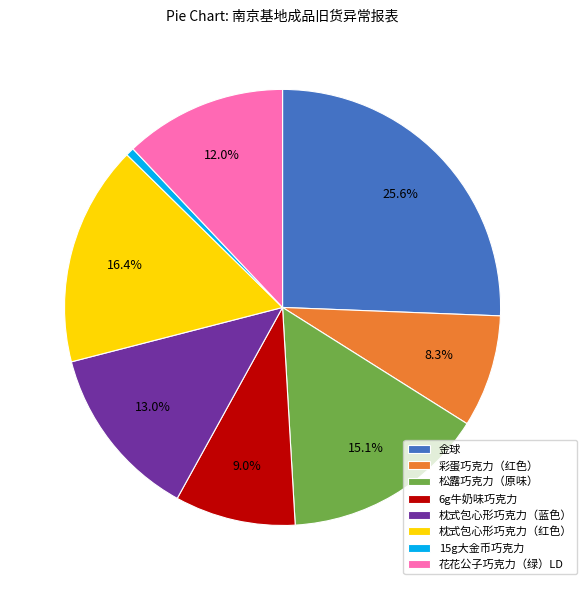

True or false: 金球 accounts for 34% of the total.

False